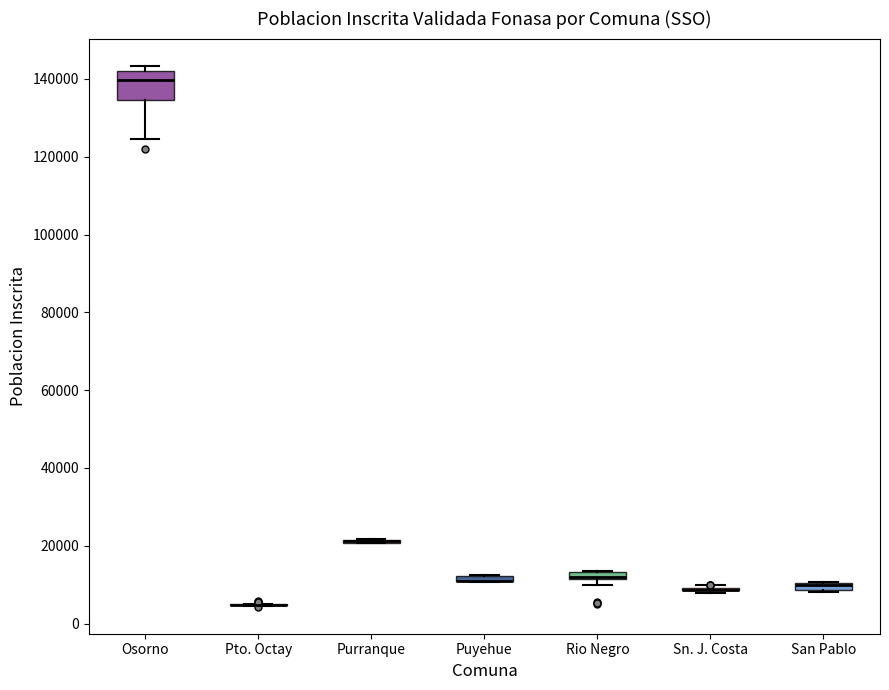

Which box is the tallest, from its lower edge to its upper edge?

Osorno